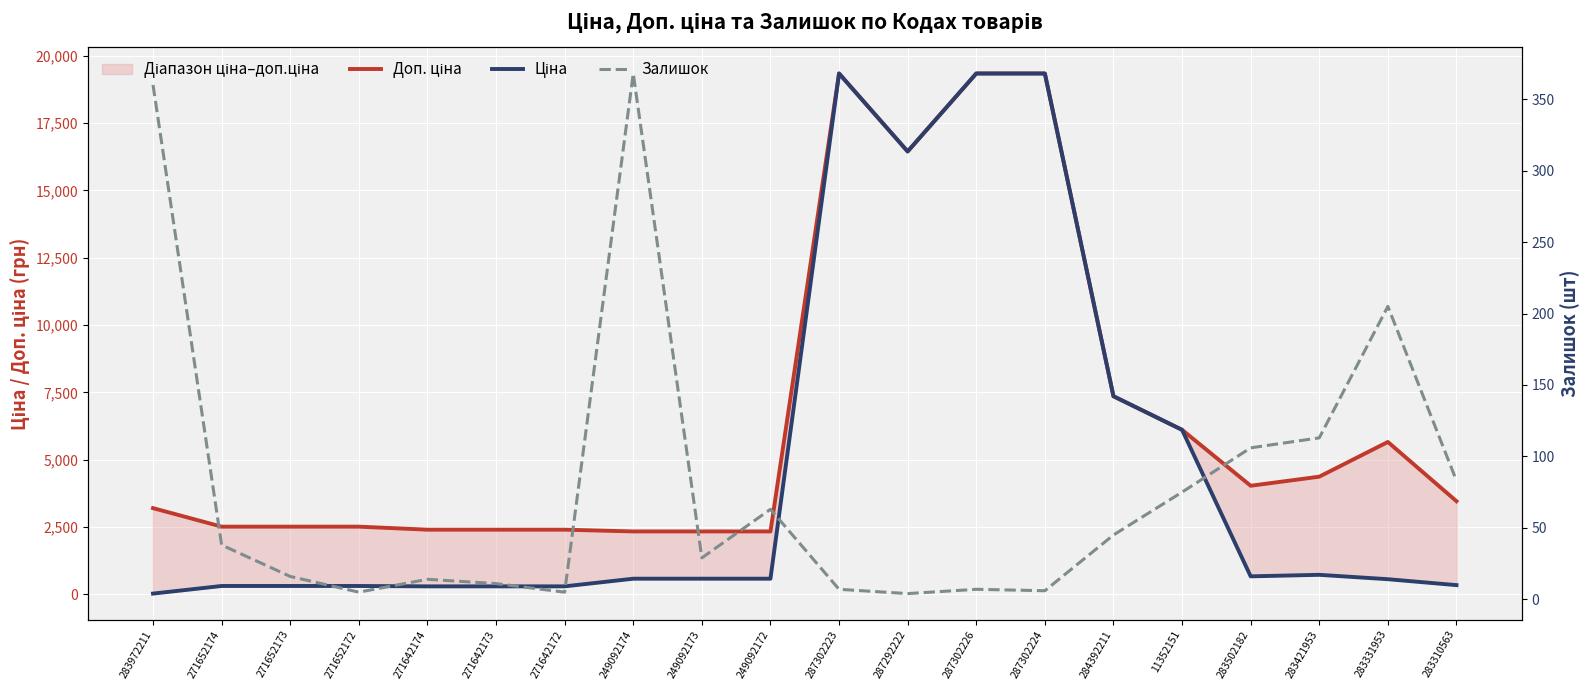

Which series has the largest total across all categories?

Доп. ціна